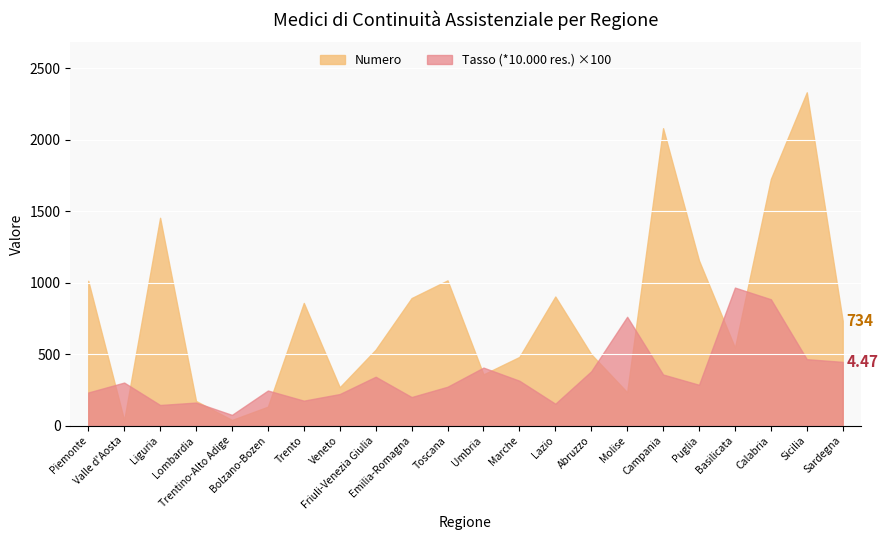

How many intersections are there between Tasso (*10.000 residenti) and Numero?

10